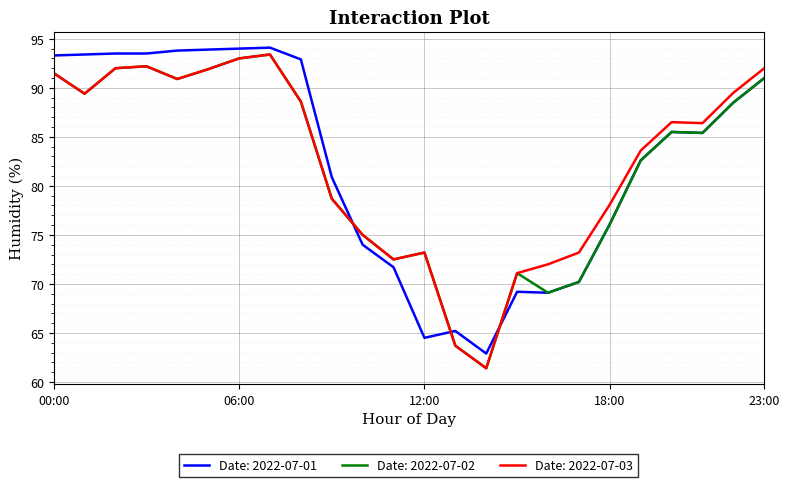

What is the minimum value shown in the chart?

61.4